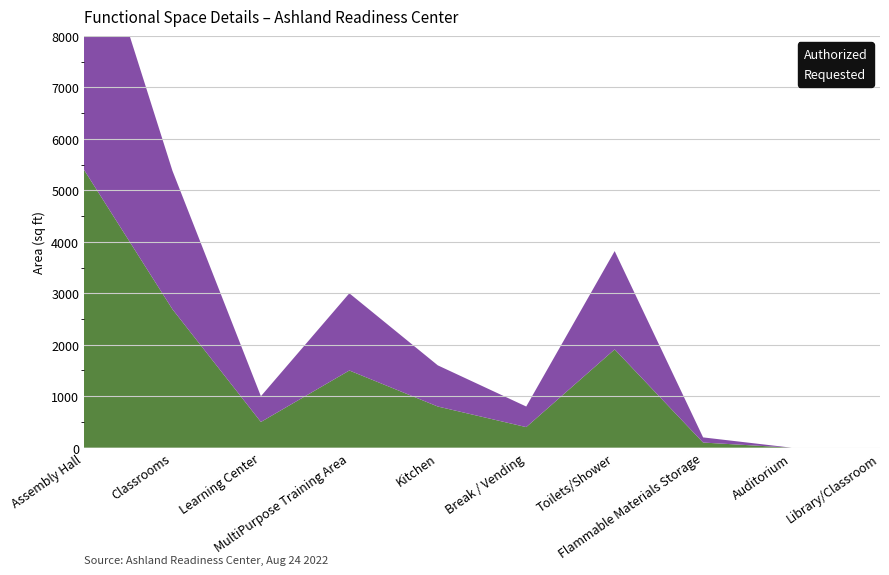

Reading left to right, list all the values displayed in this chart.

Authorized: Assembly Hall=5400	Classrooms=2690	Learning Center=500	MultiPurpose Training Area=1500	Kitchen=800	Break / Vending=400	Toilets/Shower=1910	Flammable Materials Storage=100	Auditorium=0	Library/Classroom=0
Requested: Assembly Hall=5400	Classrooms=2690	Learning Center=500	MultiPurpose Training Area=1500	Kitchen=800	Break / Vending=400	Toilets/Shower=1910	Flammable Materials Storage=100	Auditorium=0	Library/Classroom=0